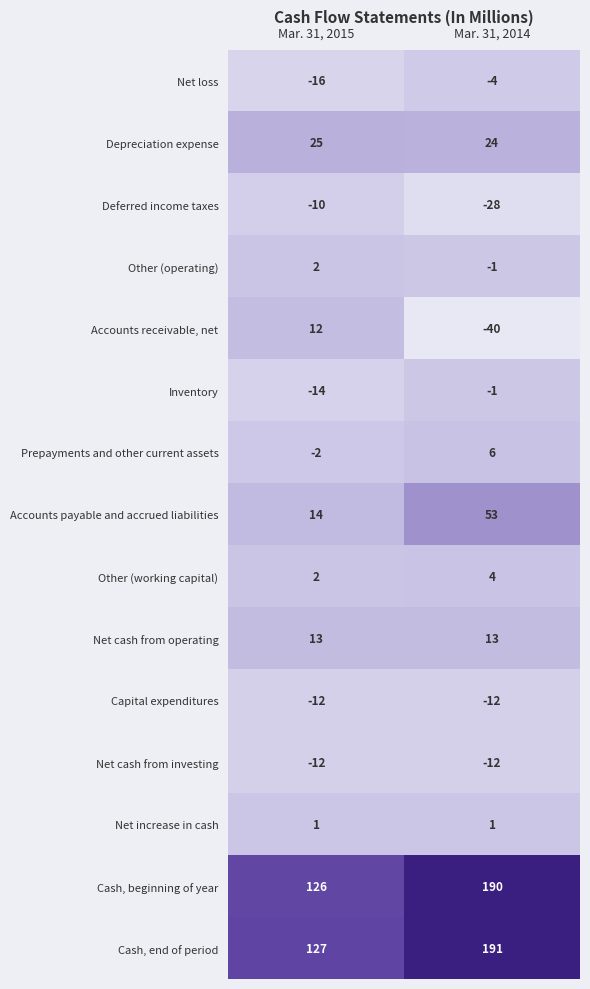

The Other (operating) series shows -1 at Mar. 31, 2014. True or false?

True